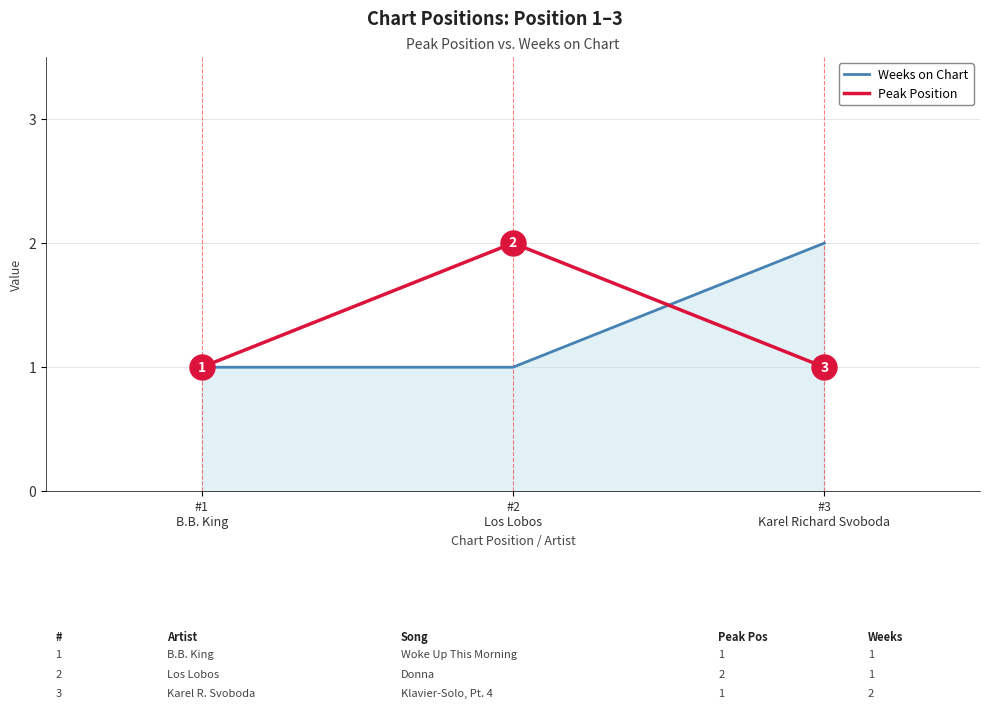

Does the chart display data point markers on the line(s)?

No